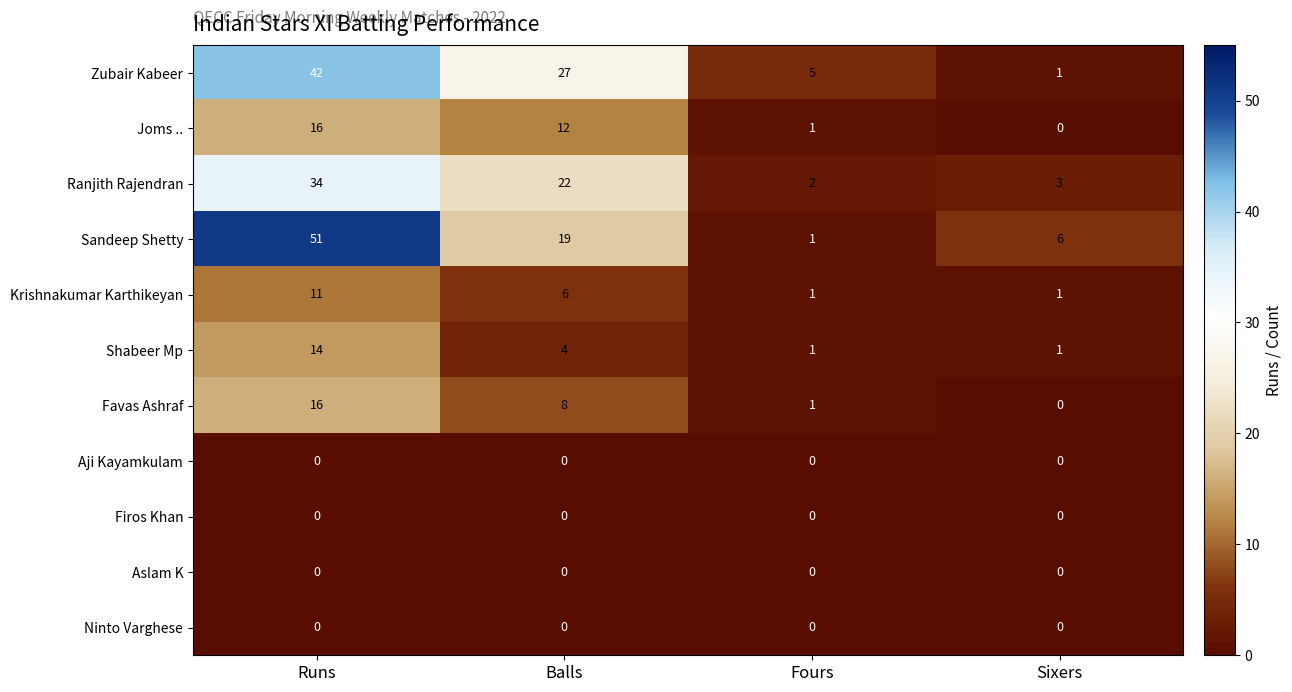

The value of Aslam K at Fours is 0. True or false?

True